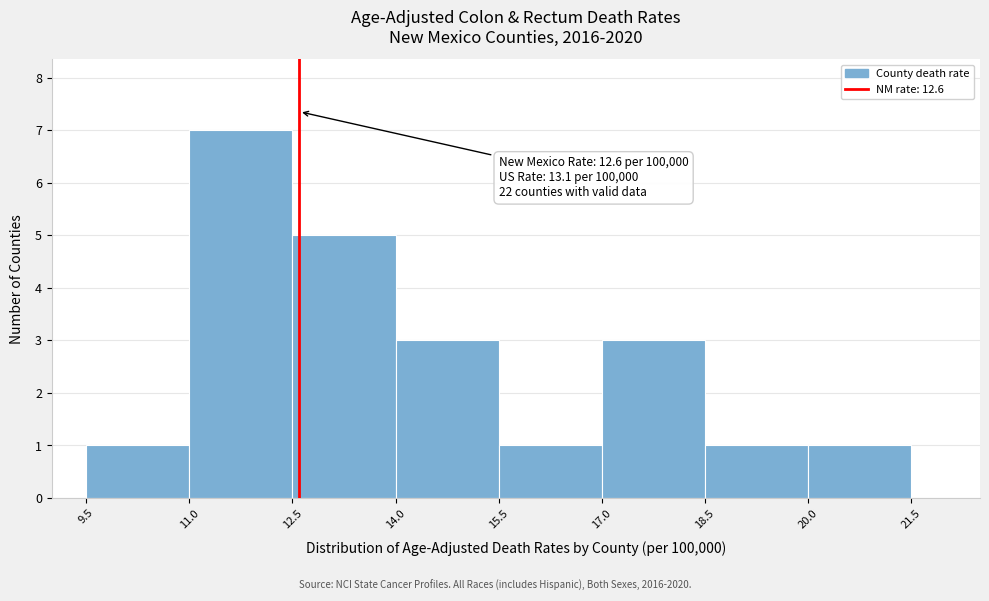

Which range on the x-axis has the tallest bar?

11.0 to 12.5